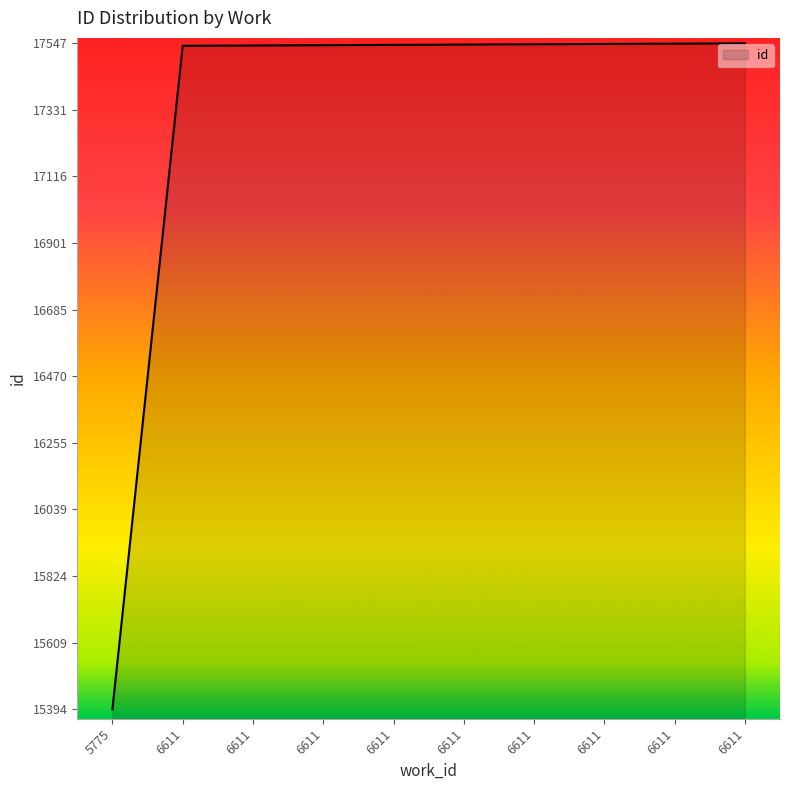

Does the chart have visible grid lines?

No